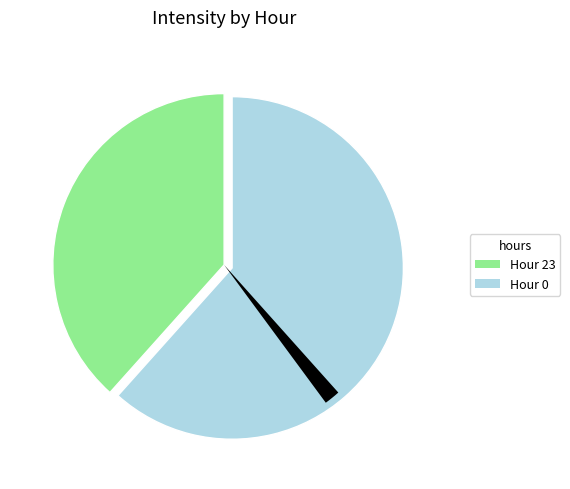

To the nearest percent, what is the difference between the 23 and 23 slice percentages?

4%